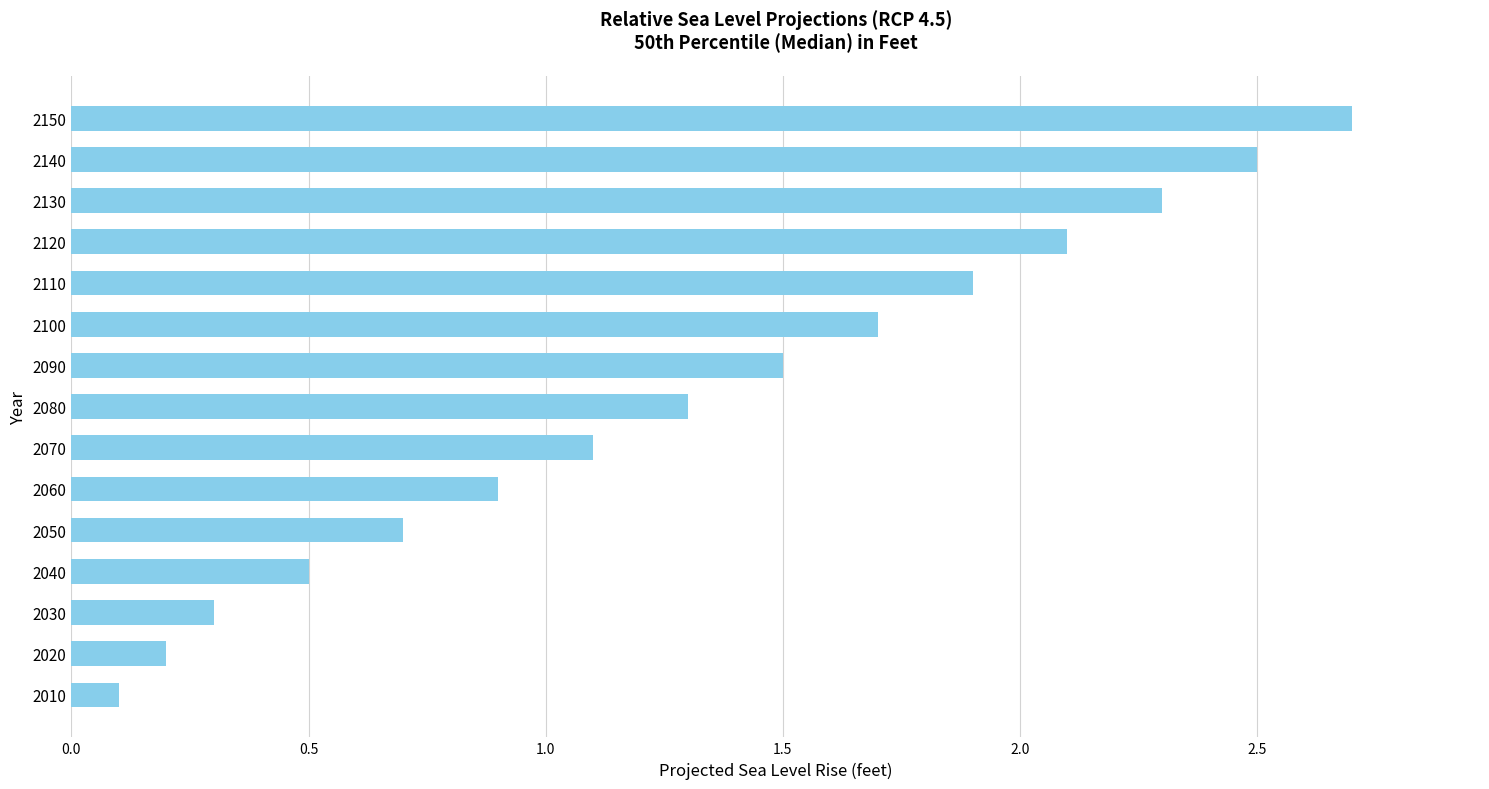

Reading bottom to top, extract all data points from this chart.

2010=0.1	2020=0.2	2030=0.3	2040=0.5	2050=0.7	2060=0.9	2070=1.1	2080=1.3	2090=1.5	2100=1.7	2110=1.9	2120=2.1	2130=2.3	2140=2.5	2150=2.7